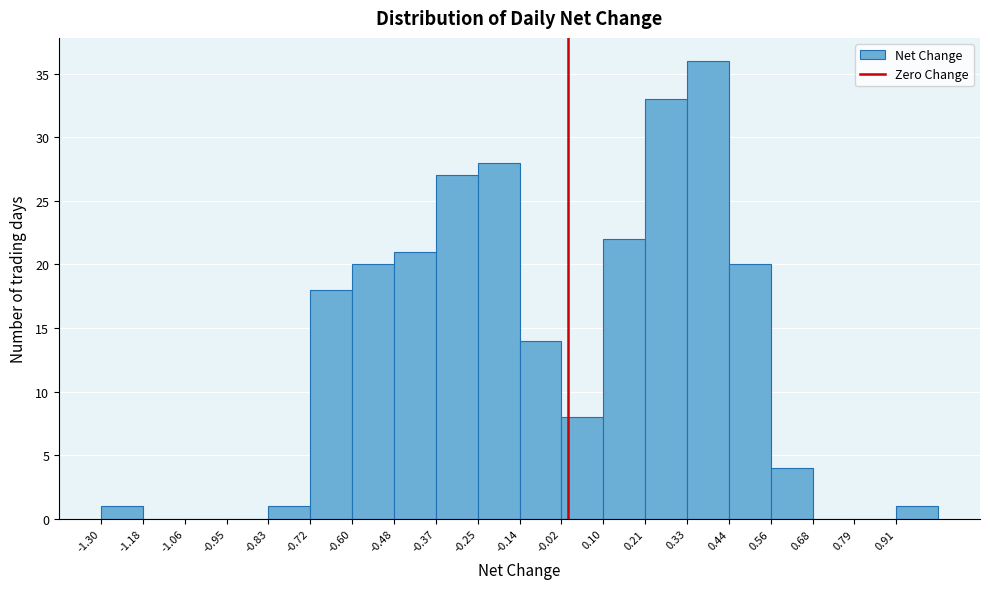

Reading left to right, transcribe this chart: for each bar, give the range it covers on the x-axis and its height. Neither the bar edges nor the heights are printed on the chart, so give them approximately, as read against the axes.

-1.30 to -1.18: 1
-1.18 to -1.06: 0
-1.06 to -0.94: 0
-0.94 to -0.84: 0
-0.84 to -0.72: 1
-0.72 to -0.60: 18
-0.60 to -0.48: 20
-0.48 to -0.36: 21
-0.36 to -0.26: 27
-0.26 to -0.14: 28
-0.14 to -0.02: 14
-0.02 to 0.10: 8
0.10 to 0.22: 22
0.22 to 0.32: 33
0.32 to 0.44: 36
0.44 to 0.56: 20
0.56 to 0.68: 4
0.68 to 0.80: 0
0.80 to 0.90: 0
0.90 to 1.02: 1